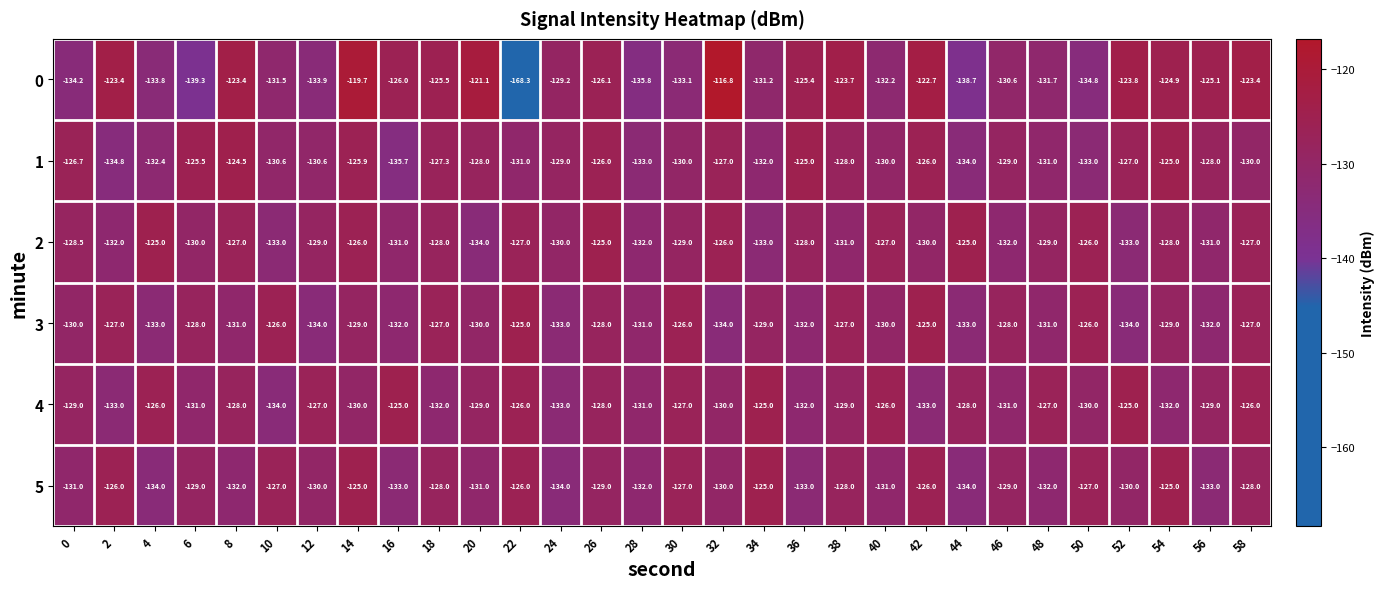

What is the total value across all series at 18?

-767.8